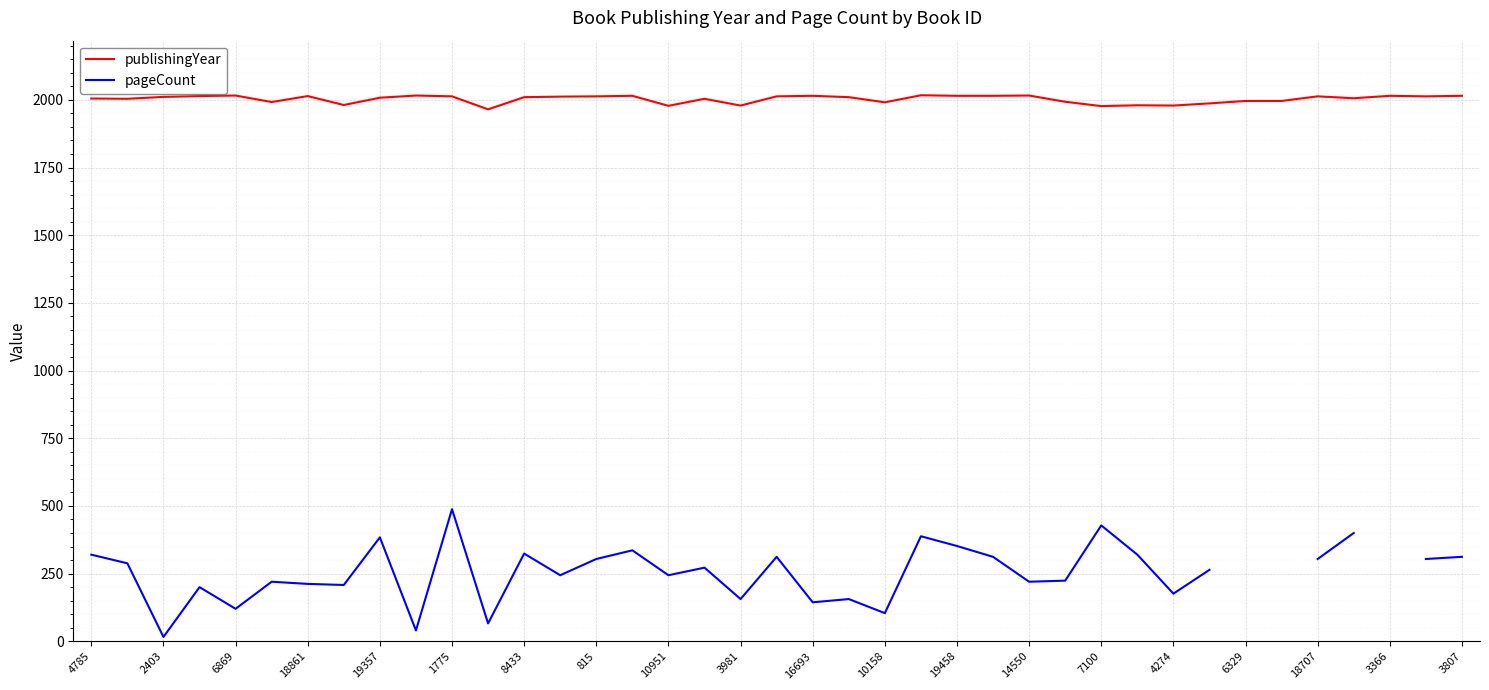

The publishingYear series shows 3054.0 at 19458. True or false?

False